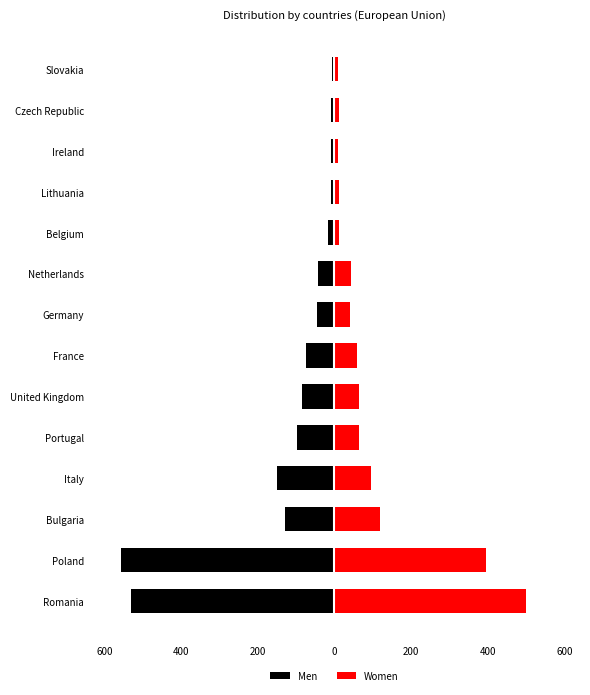

The Men series shows -22 at Germany. True or false?

False